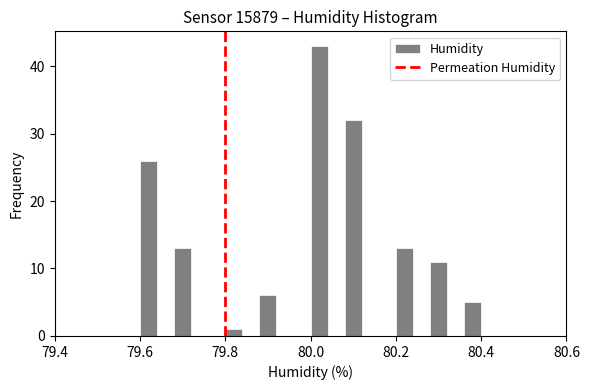

Read against the x-axis, roughly where is the centre of the tallest bar?

80.02